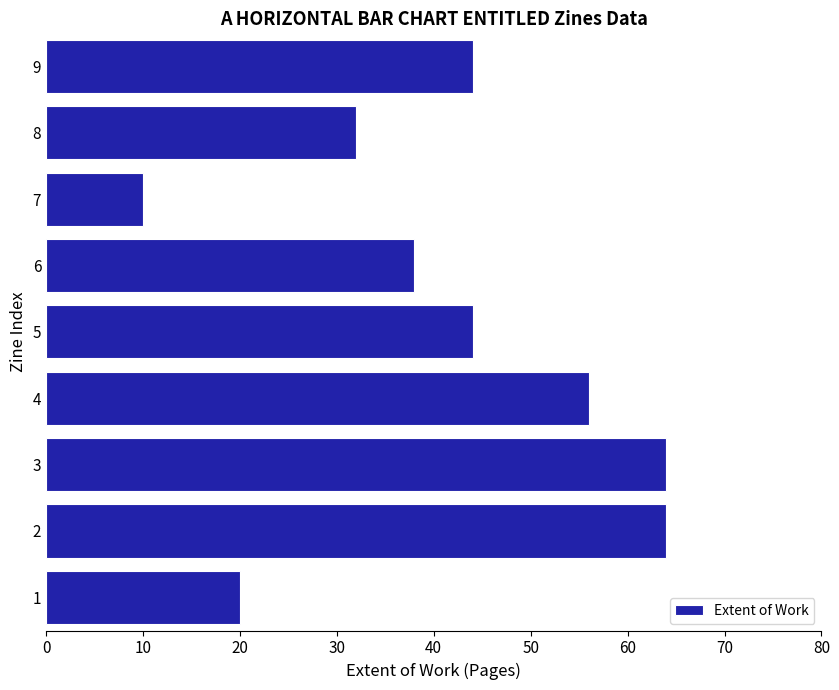

What is the sum of all values?

372